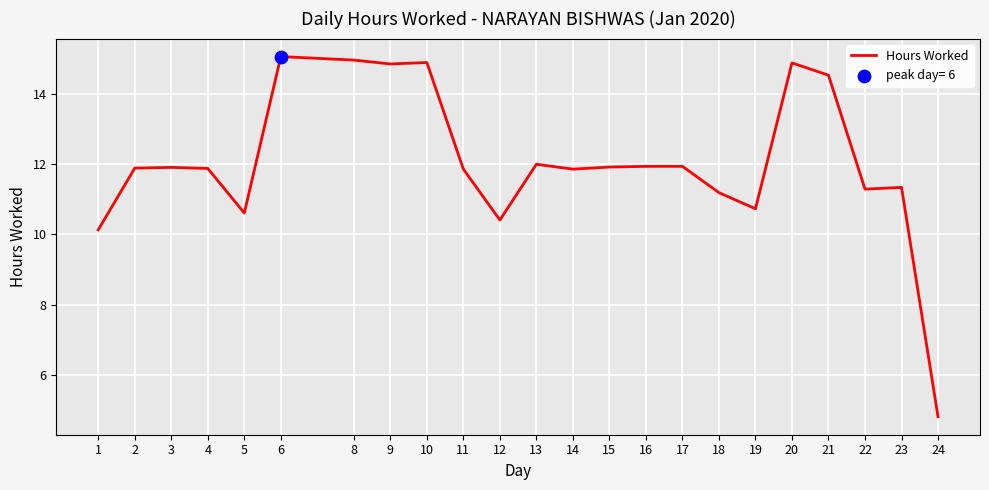

What is the ratio of the value at 15 to the value at 17?

1.0